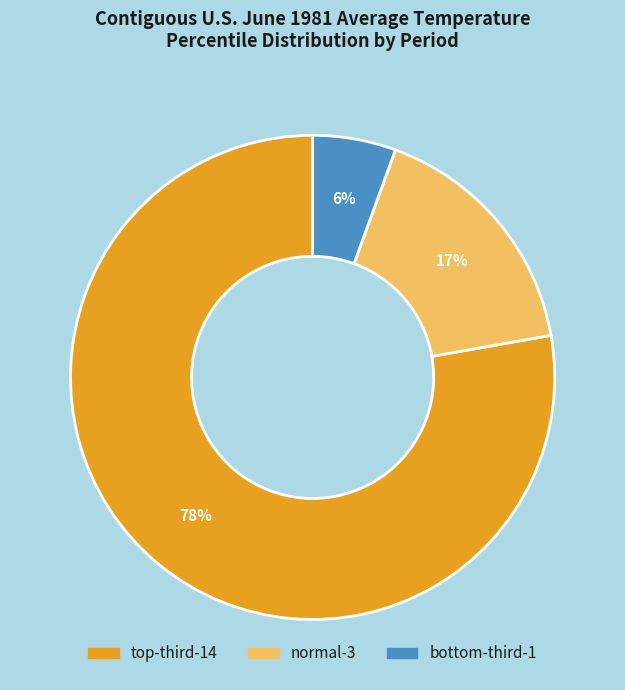

Does any single category account for the majority?

Yes